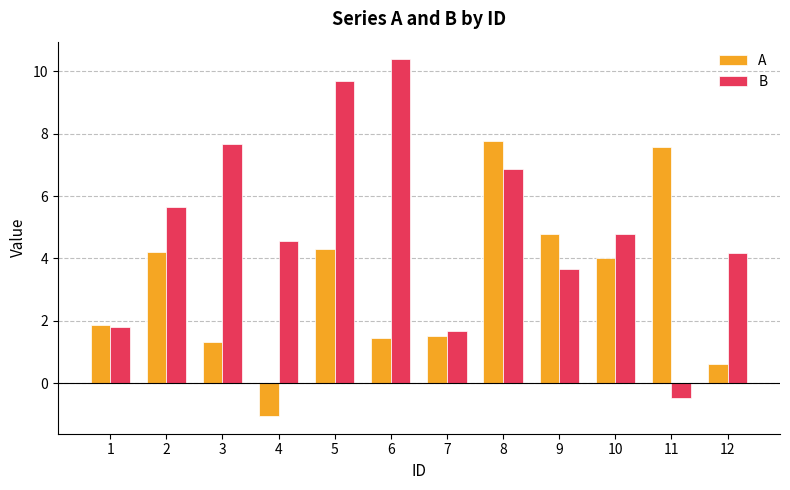

The A series shows 0.6 at 7. True or false?

False